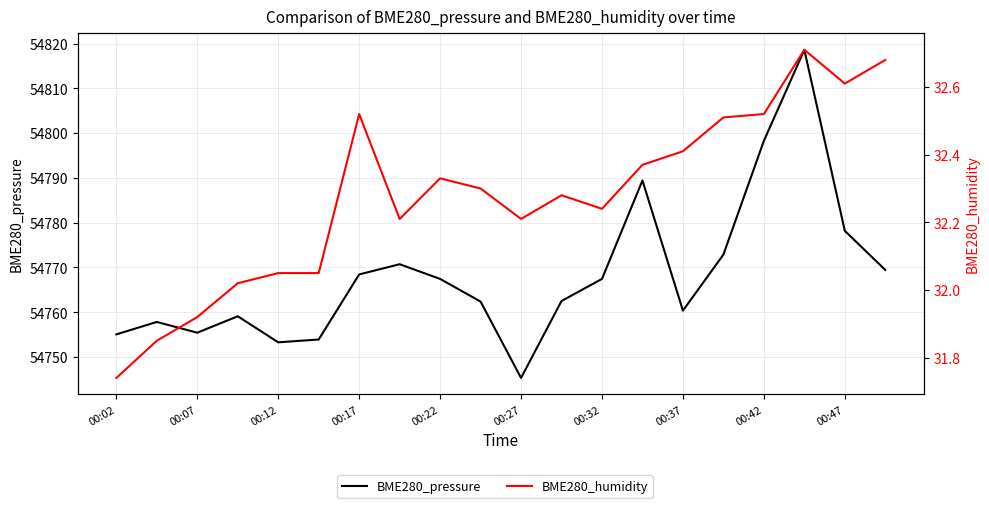

True or false: BME280_pressure and BME280_humidity intersect in this chart.

False